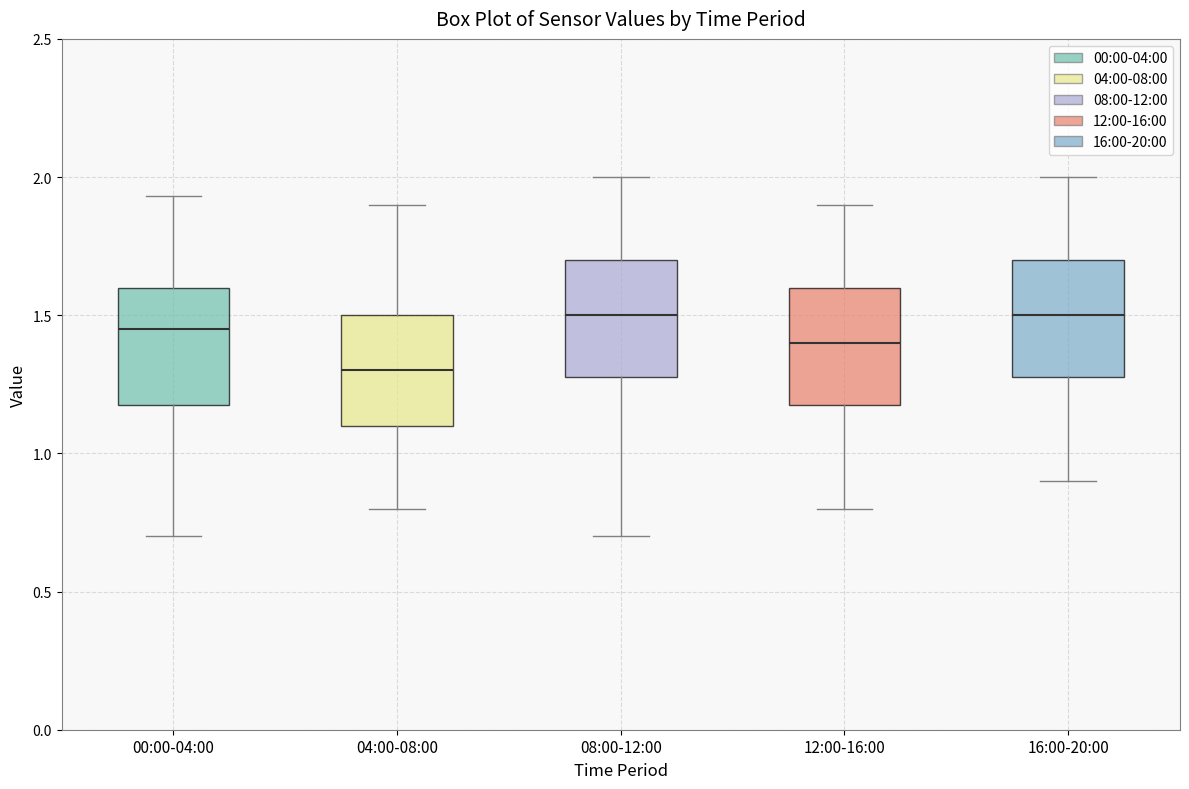

Reading left to right, transcribe this box plot: for each box, give where its median line is, the range the box spans, and where its two whiskers end, as read against the y-axis. The values are not printed on the chart, so give them approximately, as read against the axis.

00:00-04:00: median 1.45, box 1.20 to 1.60, whiskers 0.70 to 1.95
04:00-08:00: median 1.30, box 1.10 to 1.50, whiskers 0.80 to 1.90
08:00-12:00: median 1.50, box 1.30 to 1.70, whiskers 0.70 to 2.00
12:00-16:00: median 1.40, box 1.20 to 1.60, whiskers 0.80 to 1.90
16:00-20:00: median 1.50, box 1.30 to 1.70, whiskers 0.90 to 2.00